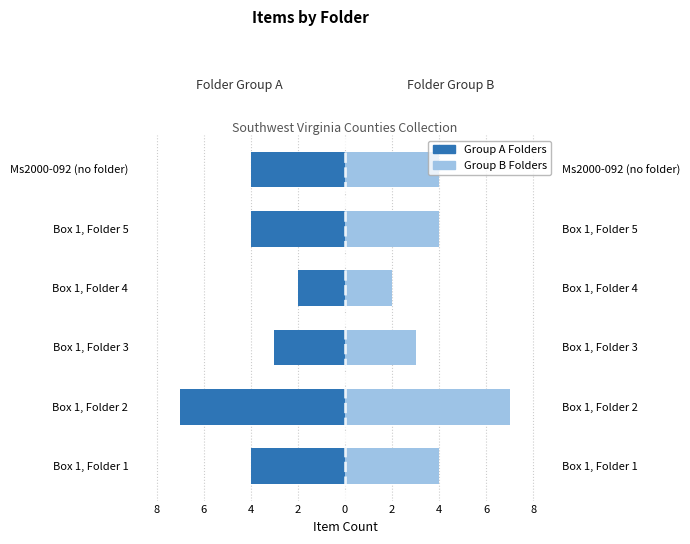

Reading left to right, extract all data points from this chart.

Items (Left): -4	-7	-3	-2	-4	-4
Items (Right): 4	7	3	2	4	4